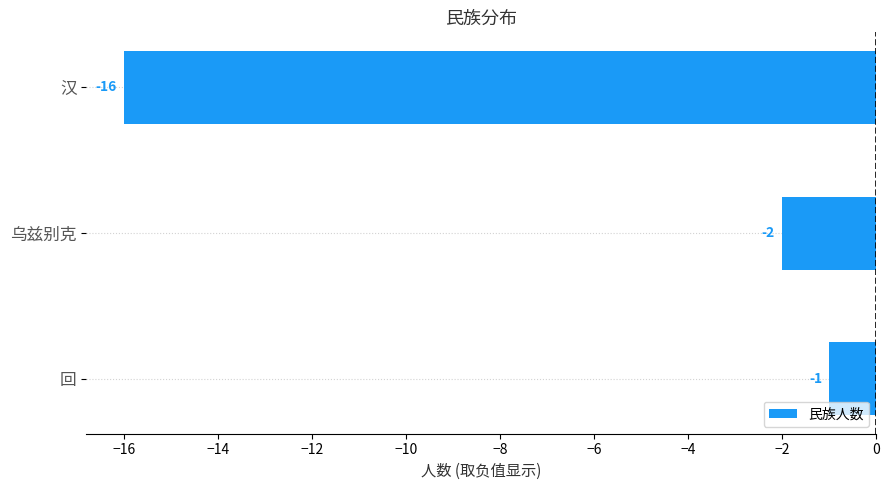

Reading bottom to top, list all the values displayed in this chart.

-1	-2	-16